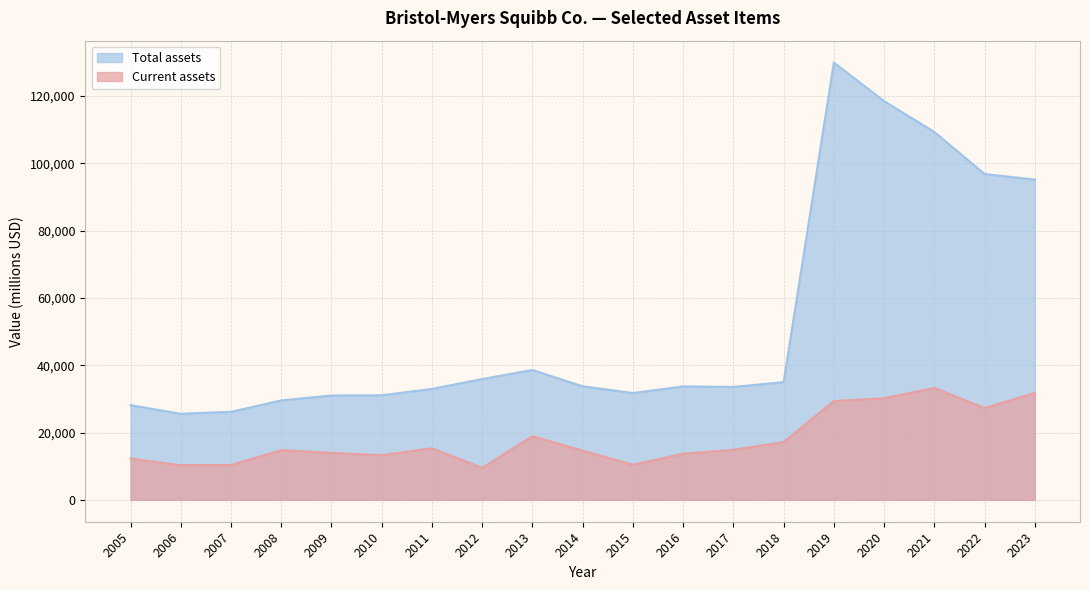

Does the chart display data point markers on the line(s)?

No